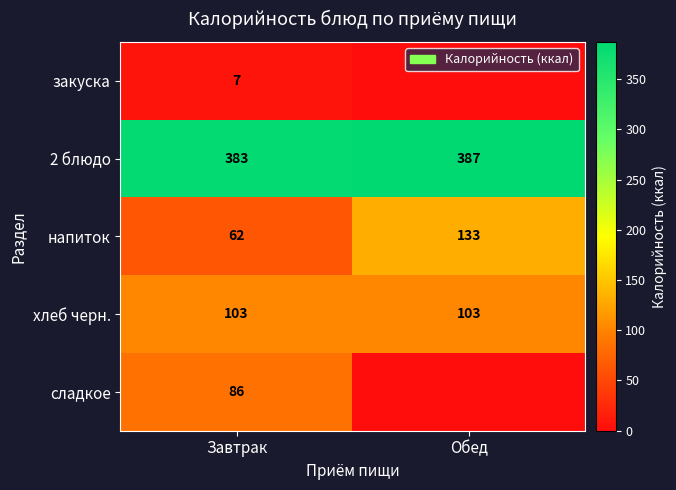

At how many categories does at least one series exceed 42?

2